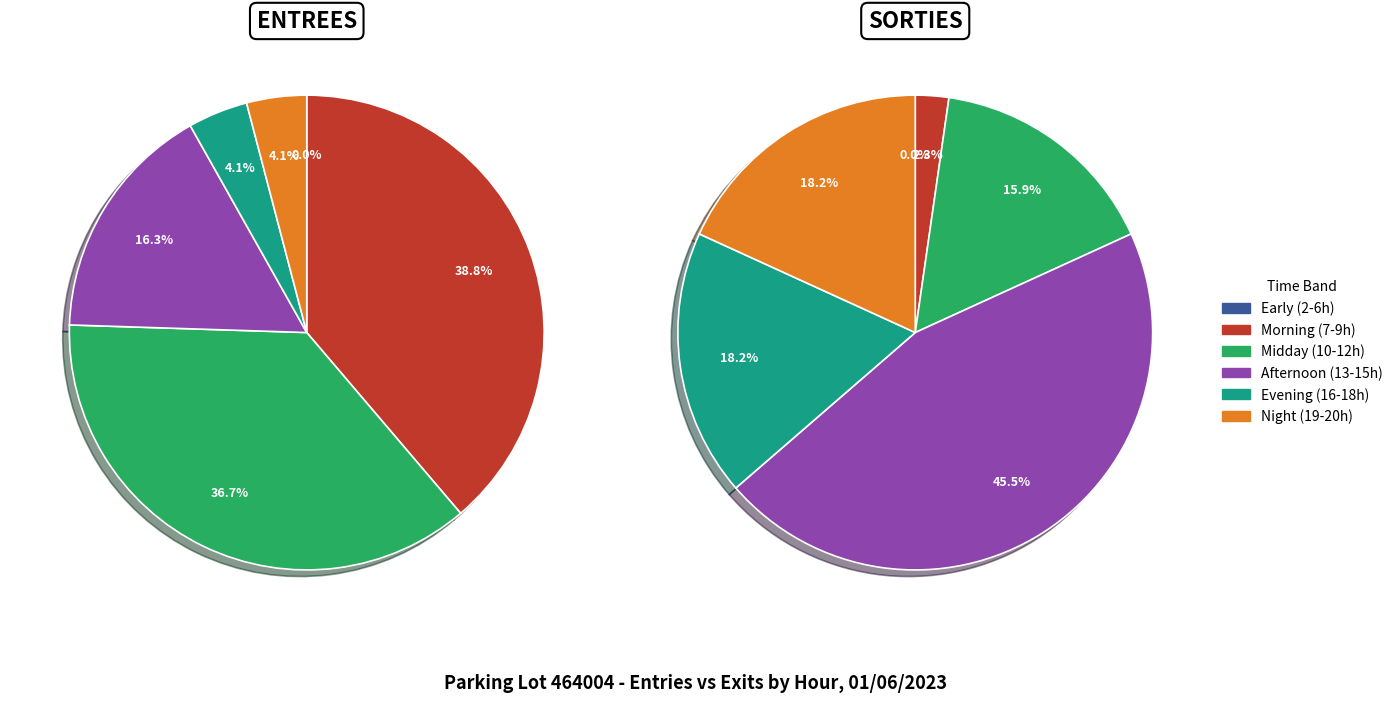

Is it true that 10 is 8% of the pie?

True